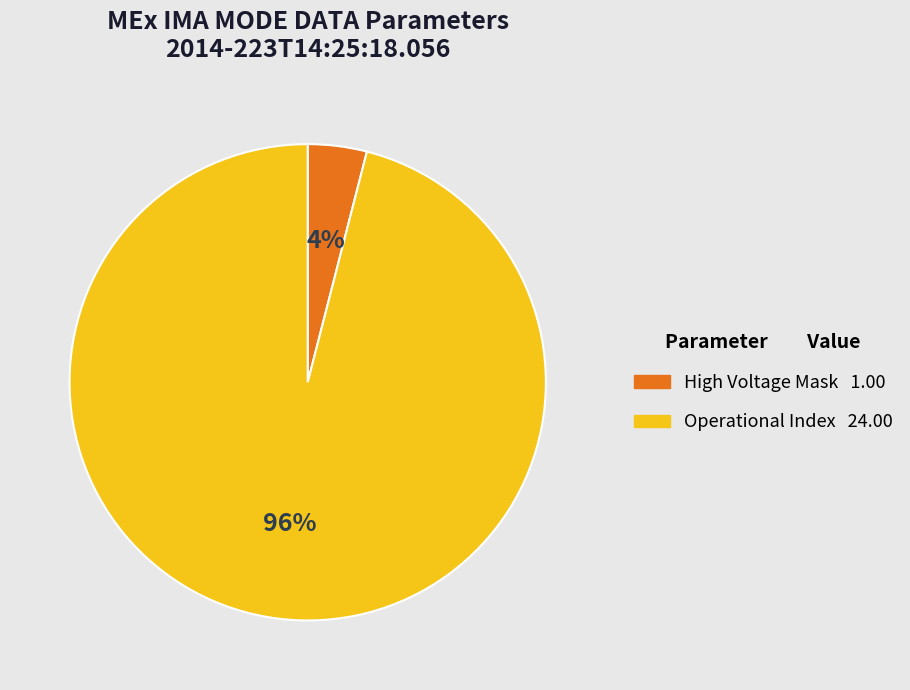

To the nearest percent, what is the difference between the largest and smallest slice percentages?

92%